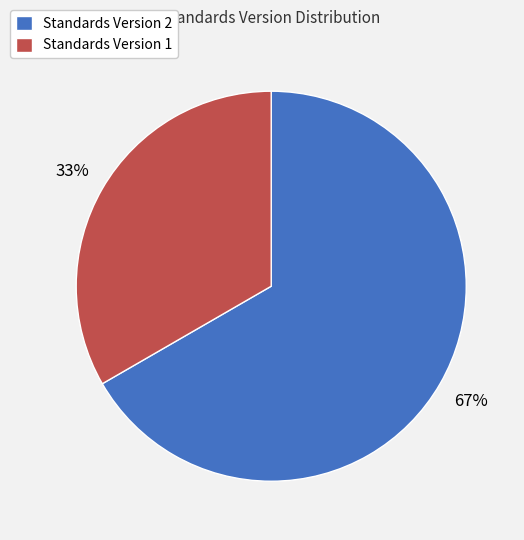

Do Standards Version 1 and Standards Version 2 together represent more than half of the pie?

Yes